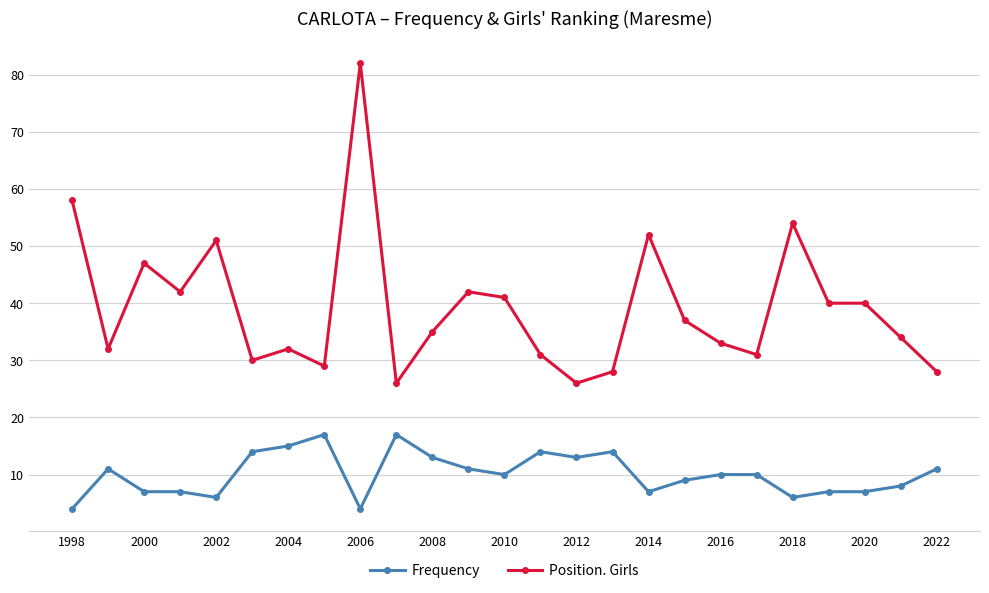

True or false: Frequency and Position. Girls intersect in this chart.

False